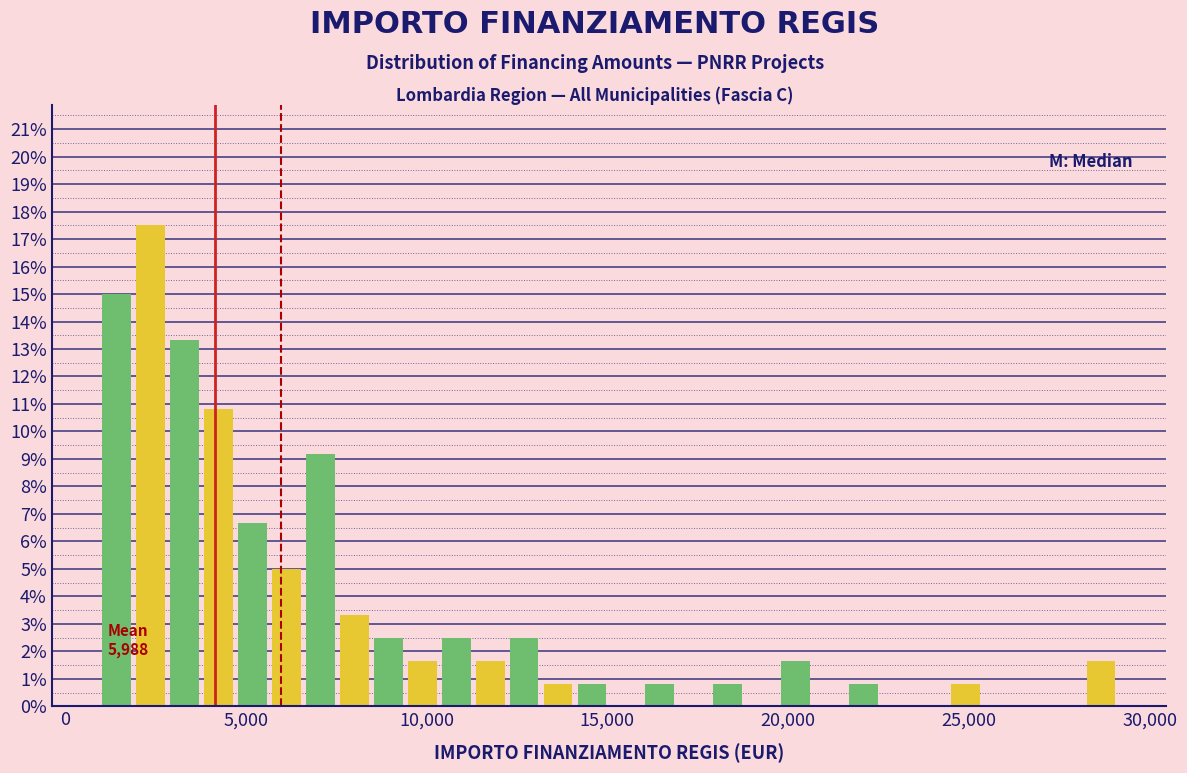

Around what value on the x-axis is the tallest bar? Give the approximate position of its centre, as read against the axis.

2500